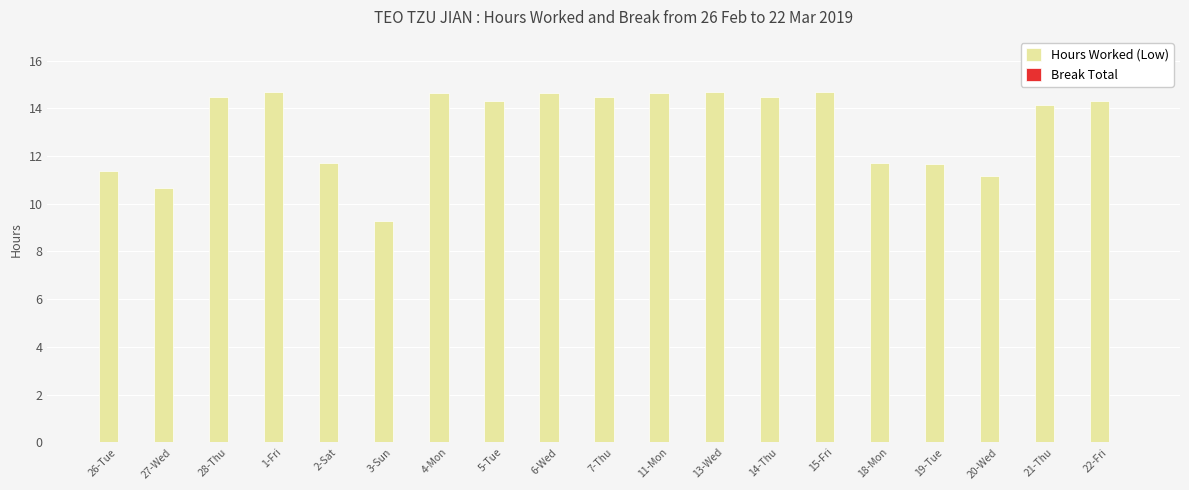

What is the change in value from 3-Sun to 20-Wed?

+1.9